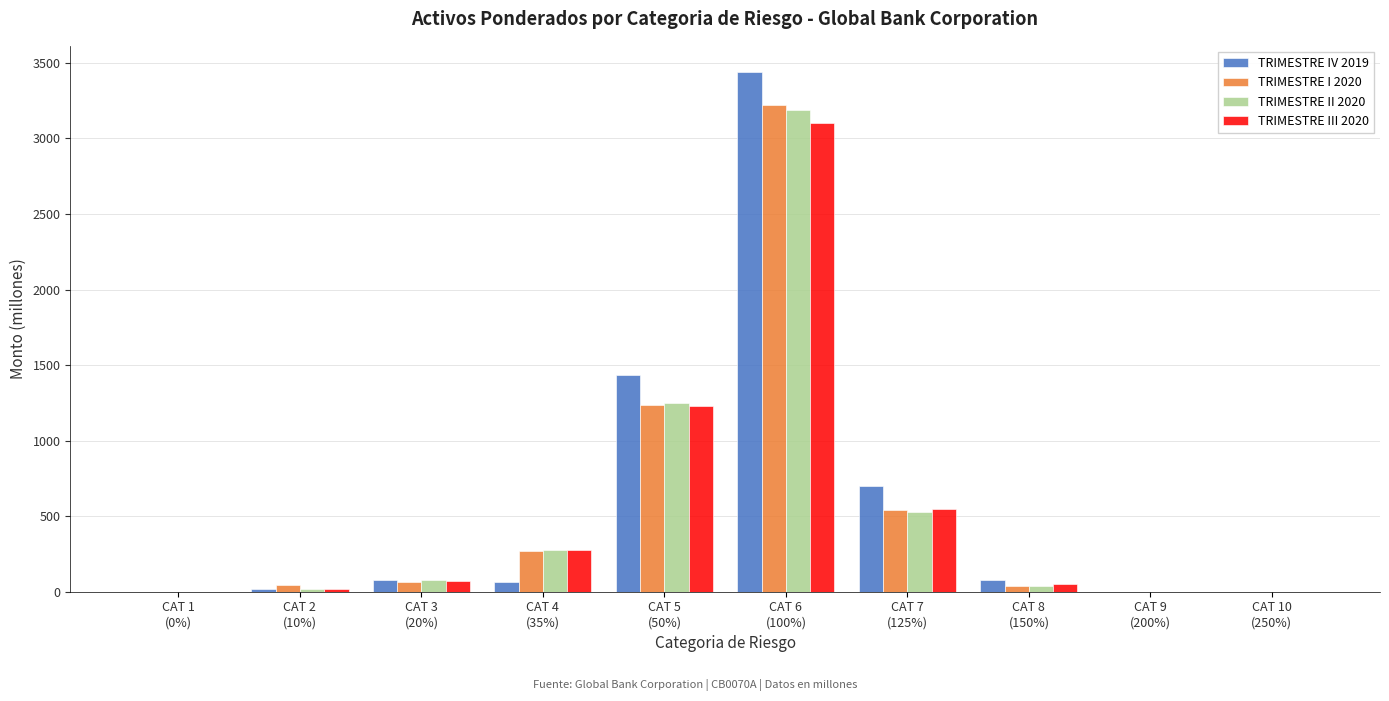

What is the greatest value displayed?

3441.1